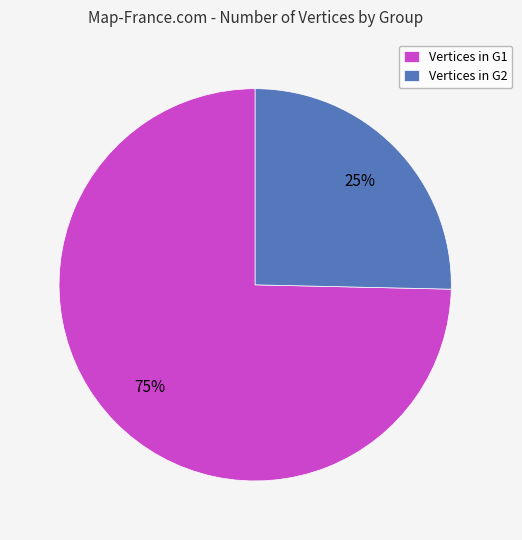

Which category has the biggest portion of the pie?

Vertices in G1